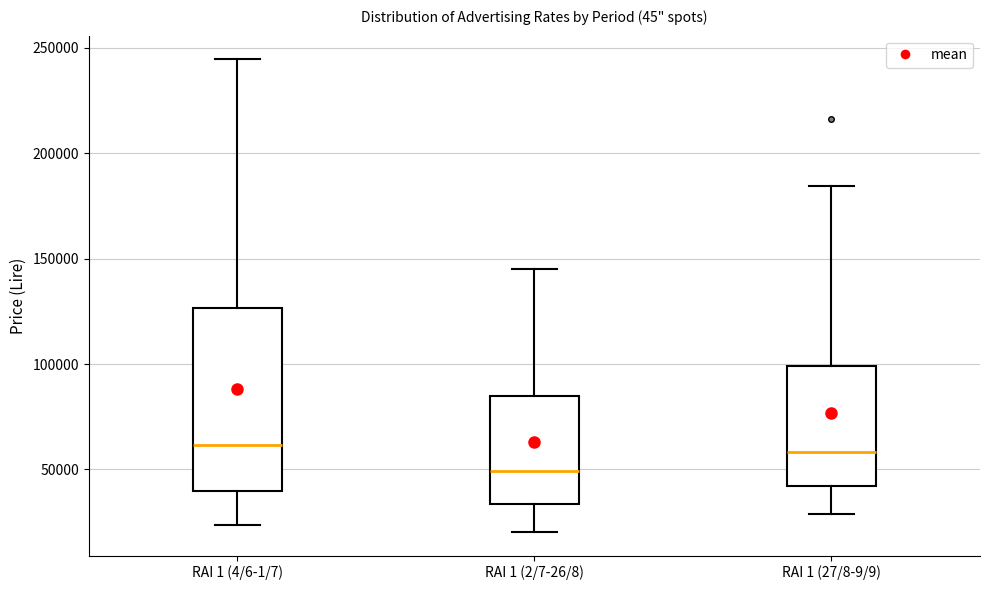

Reading left to right, transcribe this box plot: for each box, give where its median line is, the range the box spans, and where its two whiskers end, as read against the y-axis. The values are not printed on the chart, so give them approximately, as read against the axis.

RAI 1 (4/6-1/7): median 60000, box 40000 to 125000, whiskers 25000 to 245000
RAI 1 (2/7-26/8): median 50000, box 35000 to 85000, whiskers 20000 to 145000
RAI 1 (27/8-9/9): median 60000, box 40000 to 100000, whiskers 30000 to 185000